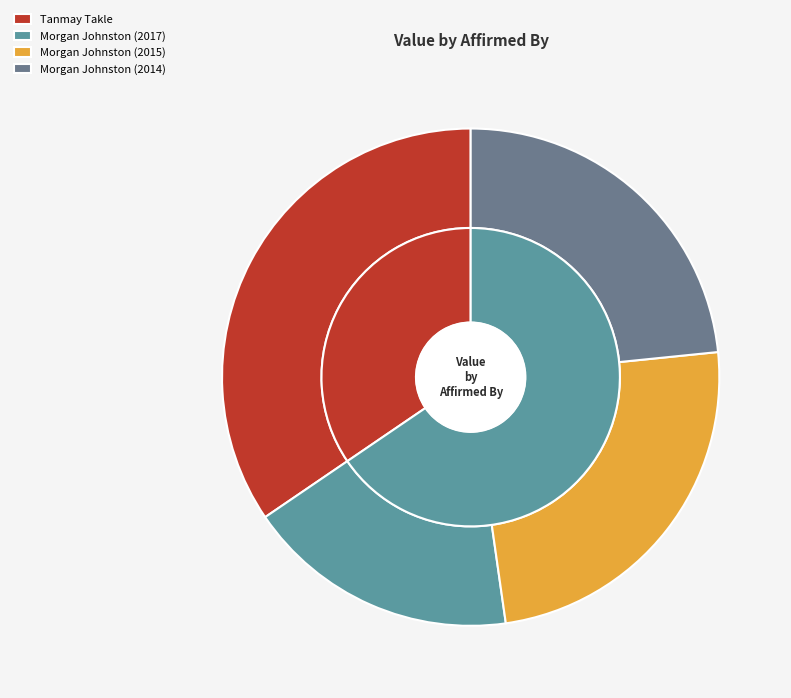

To the nearest percent, what is the difference between the largest and smallest slice percentages?

17%